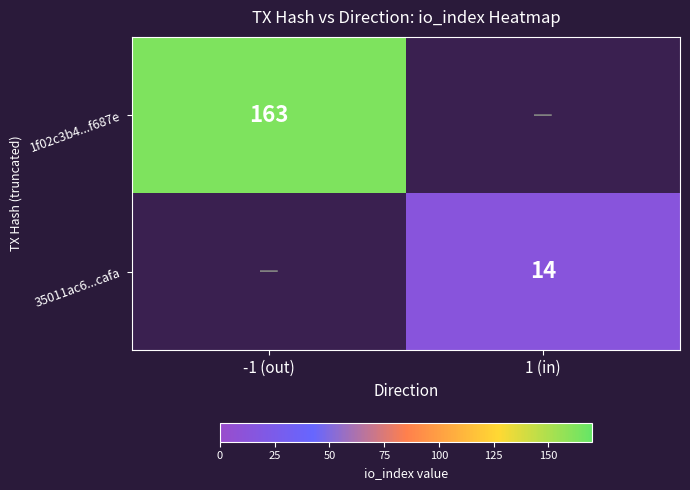

Is the value of 35011ac6...cafa at 1 (in) greater than the value of 1f02c3b4...f687e at -1 (out)?

No